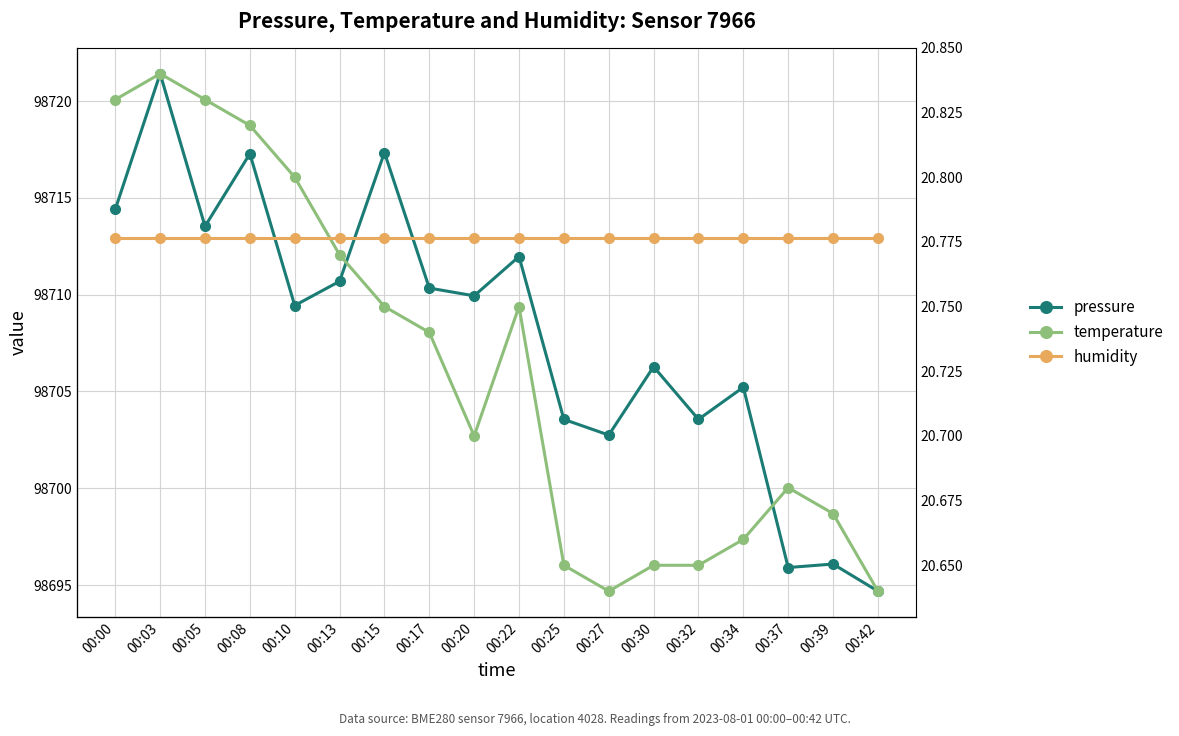

The humidity series shows 100.0 at 00:37. True or false?

True